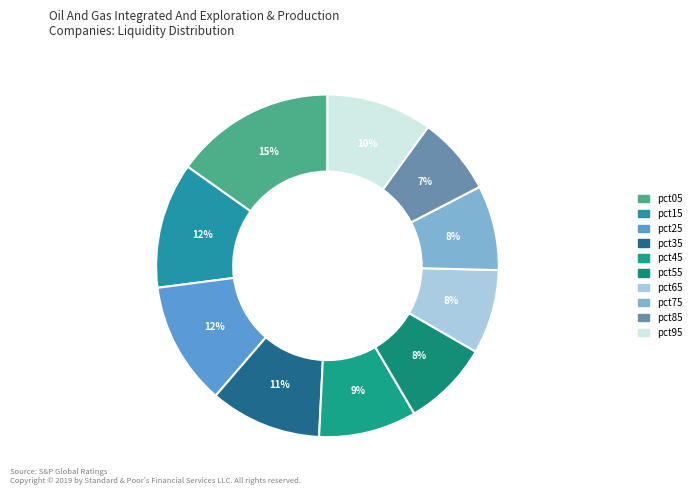

Does pct95 account for over 50% of the chart?

No